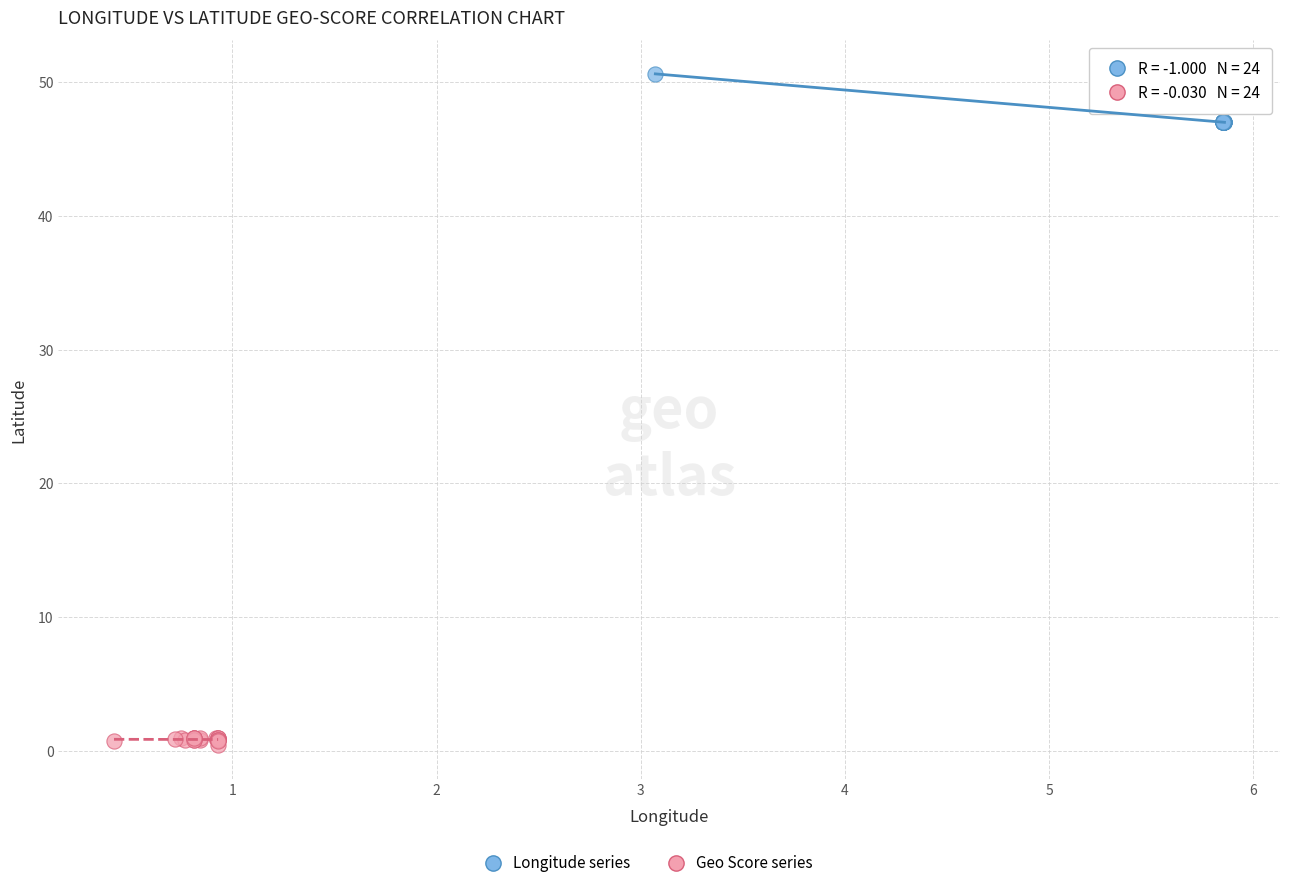

Which series contains the lowest Y value?

Geo Score series